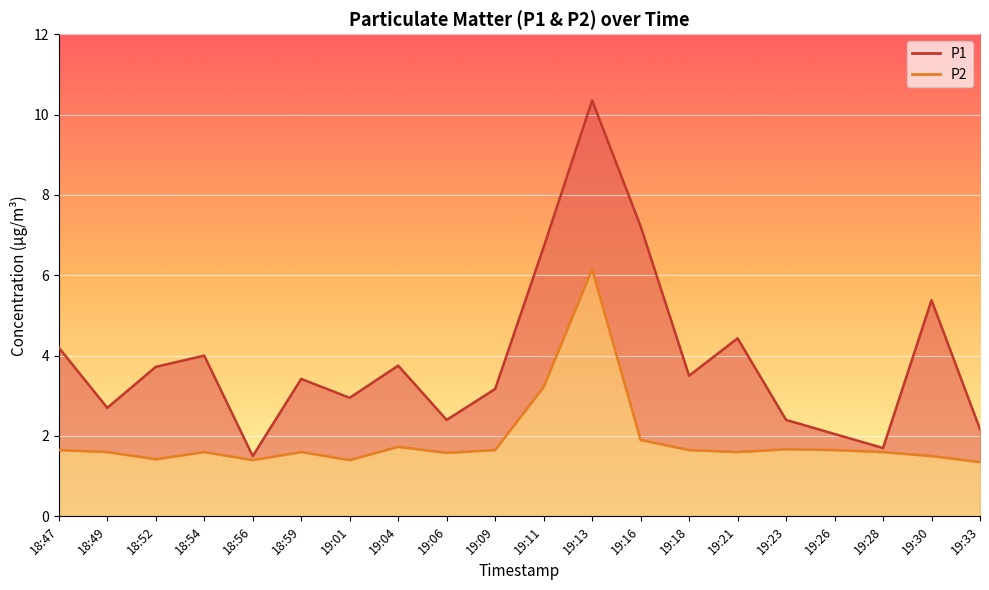

Is the value of P2 line at 18:47 greater than the value of P1 line at 19:23?

No